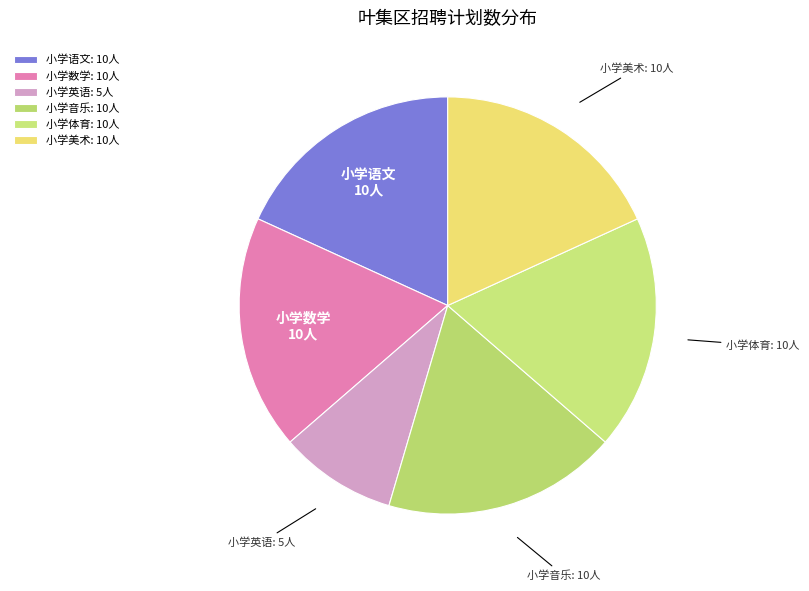

To the nearest percent, what is the combined percentage of 小学英语 and 小学体育?

27%